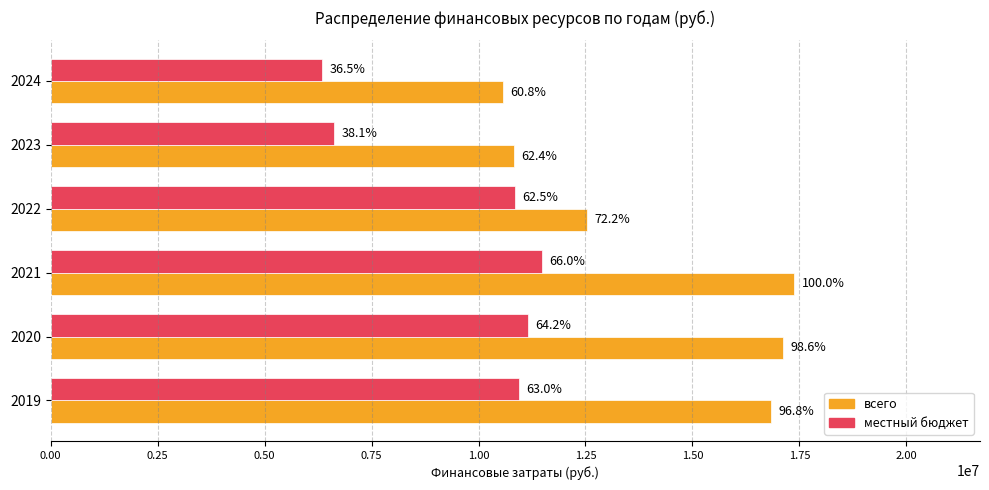

Which series has the largest total across all categories?

всего